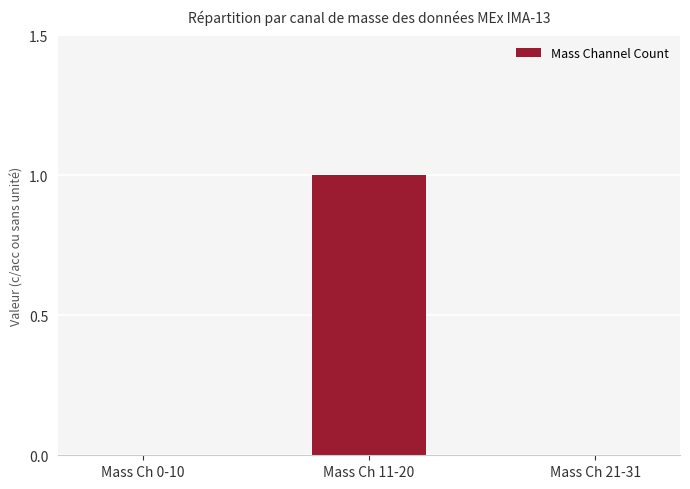

Reading left to right, list all the values displayed in this chart.

0	1	0